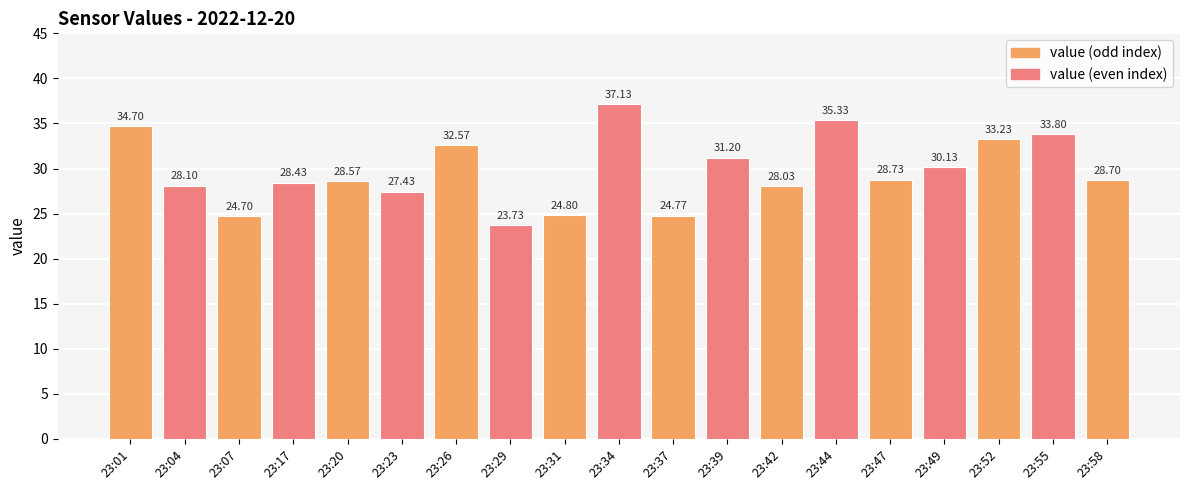

The value at 23:55 is 18.4. True or false?

False